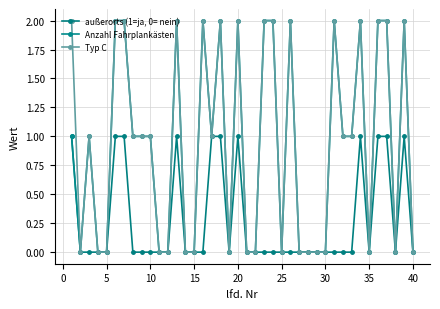

In außerorts (1=ja, 0= nein), how many points are higher than both neighbors (excluding endpoints)?

4